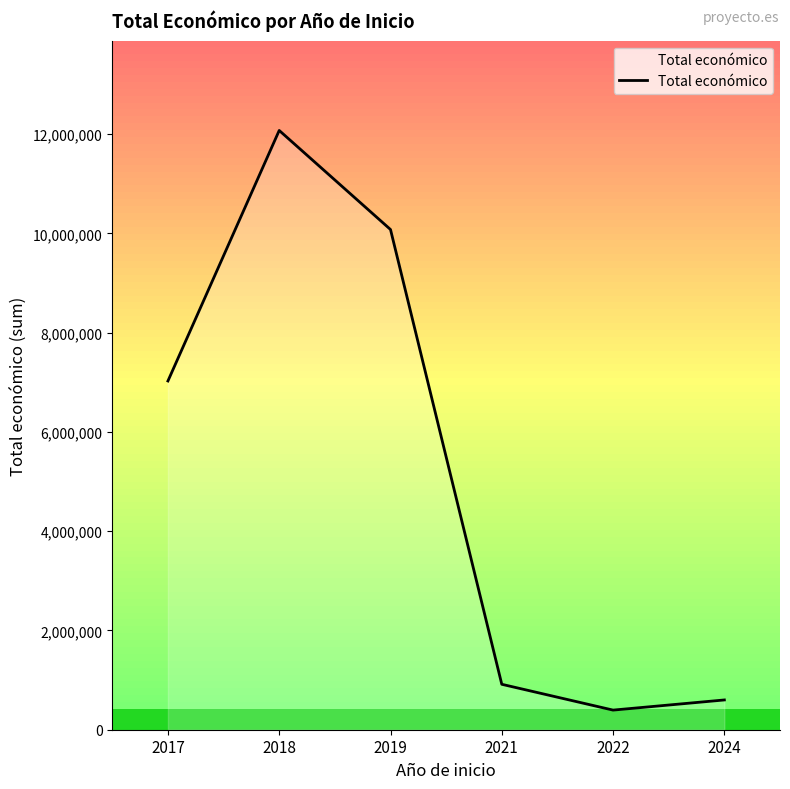

Reading left to right, extract all data points from this chart.

7027293	12075227	10079121	915454	395340	599779